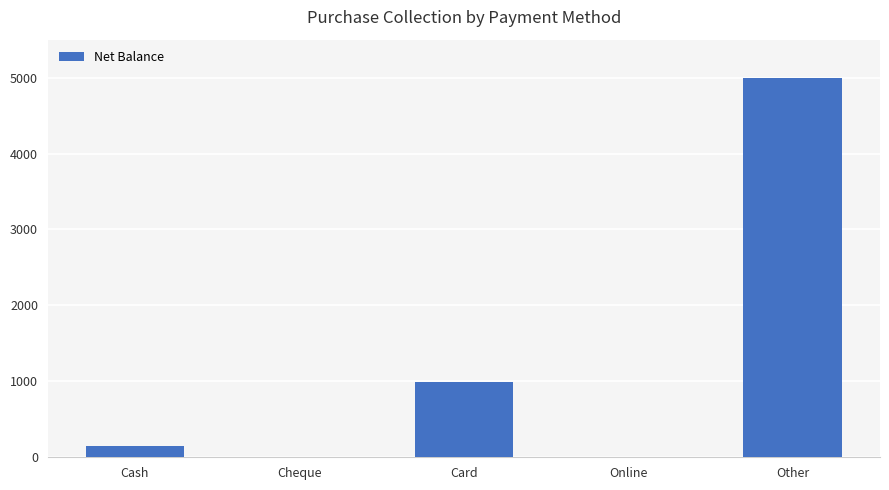

What is the maximum value shown in the chart?

5000